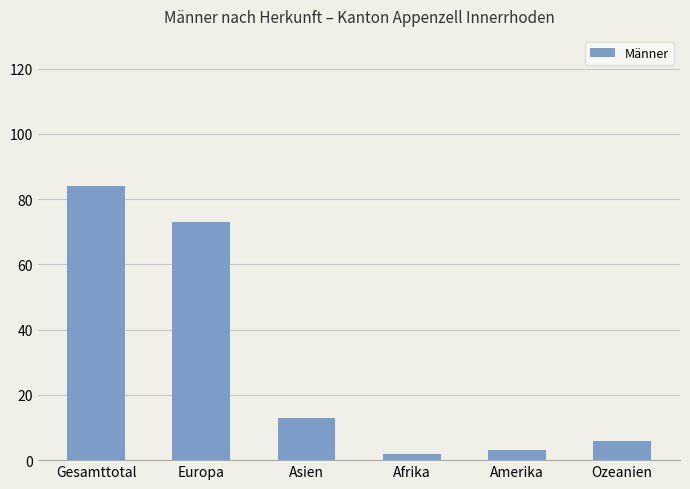

What position from the right is Amerika?

2